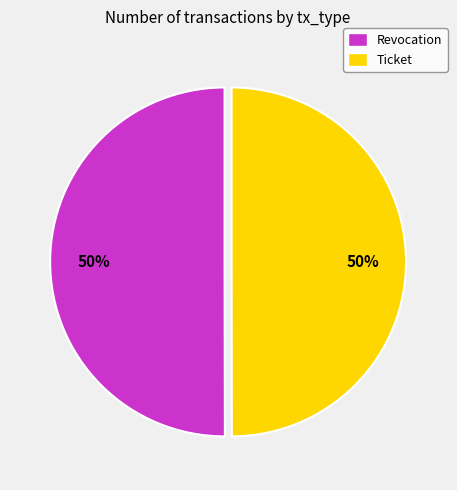

Is the sum of Revocation and Ticket greater than half?

Yes